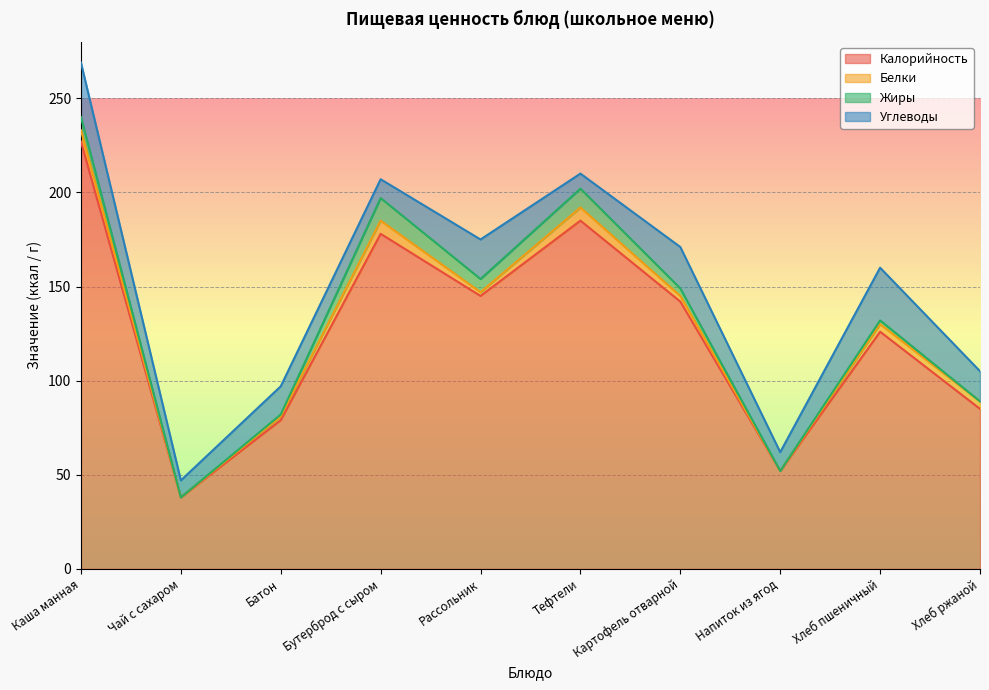

What is the value of the Калорийность point at the 7th from the left?

142